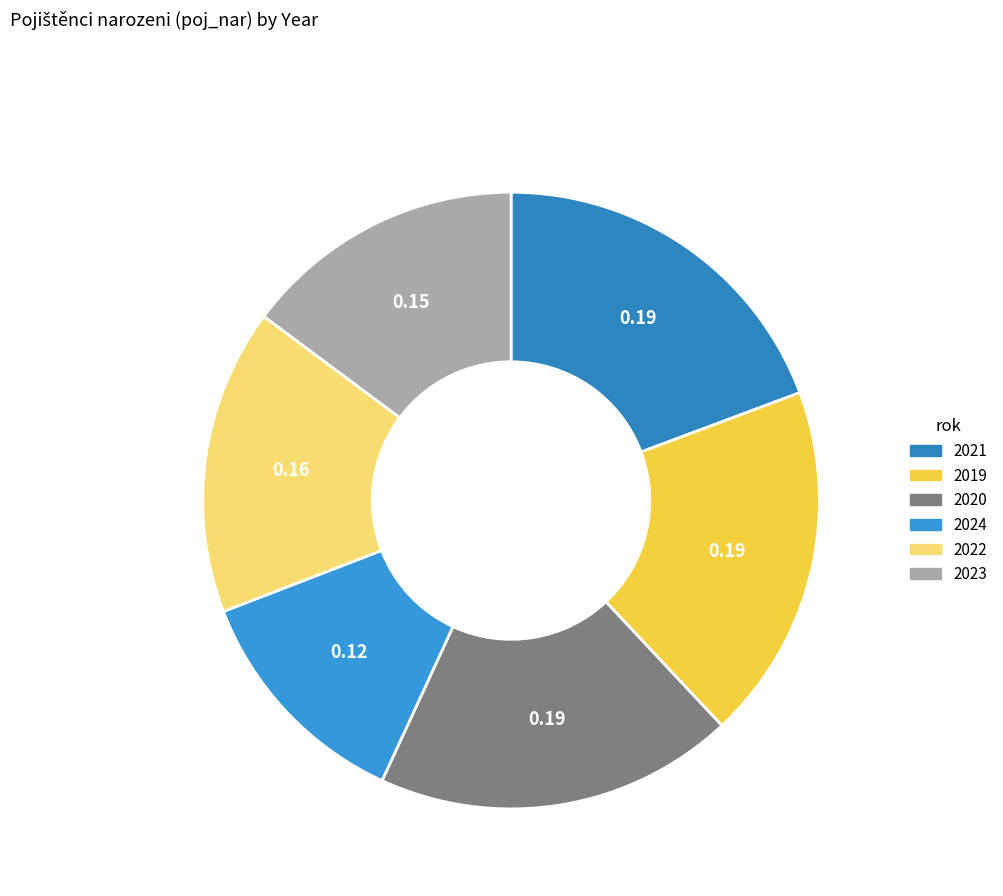

Which category has the biggest portion of the pie?

2021